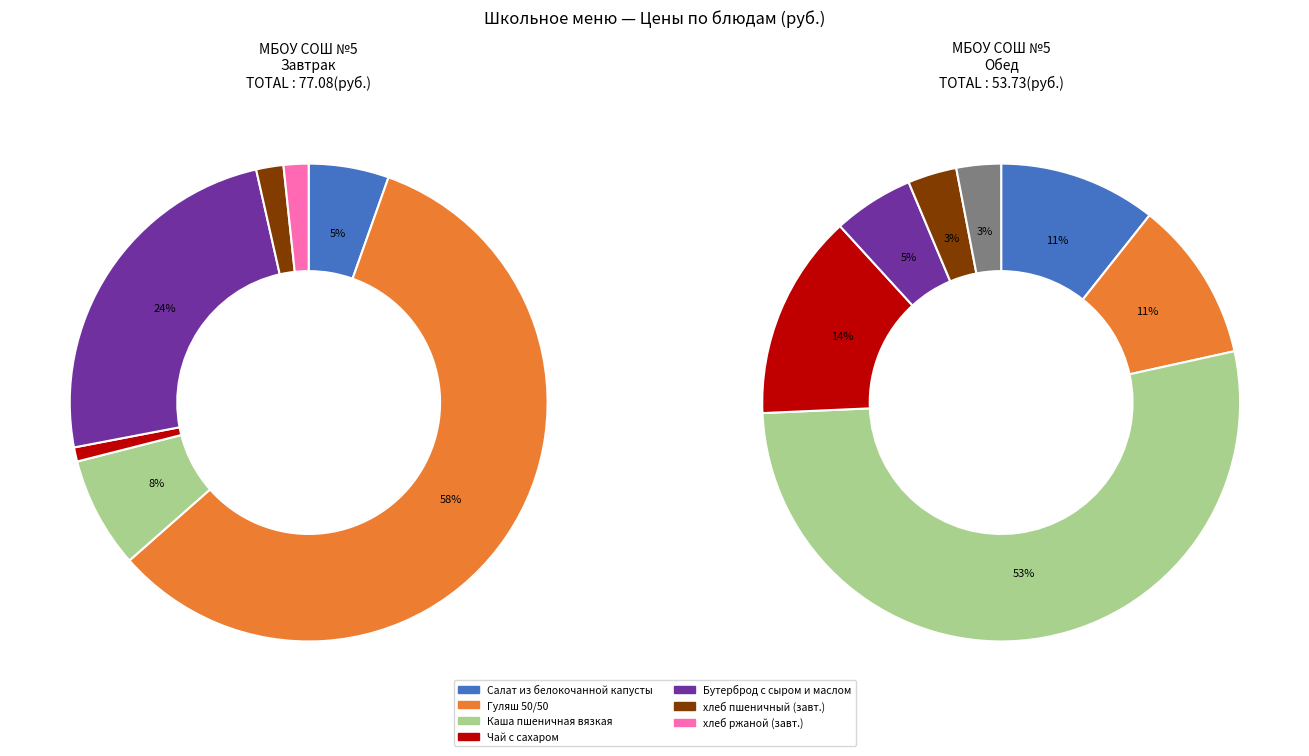

How many segments does this pie chart have?

7